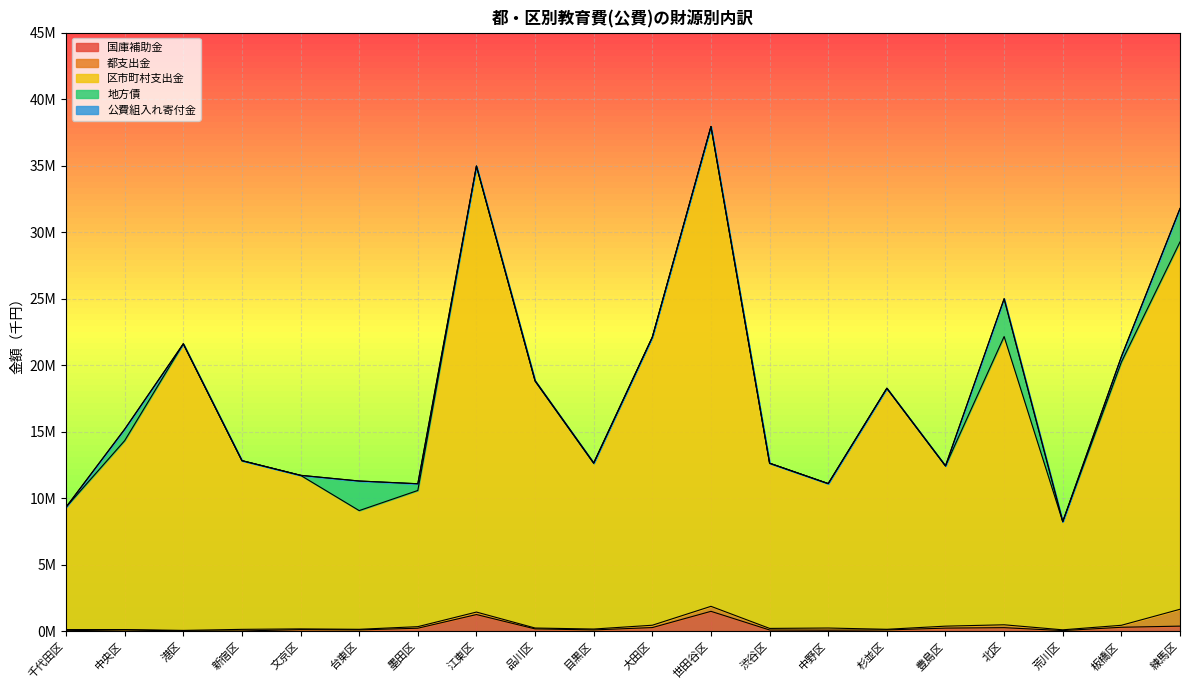

Is the value of 都支出金 at 港区 greater than the value of 区市町村支出金 at 渋谷区?

No